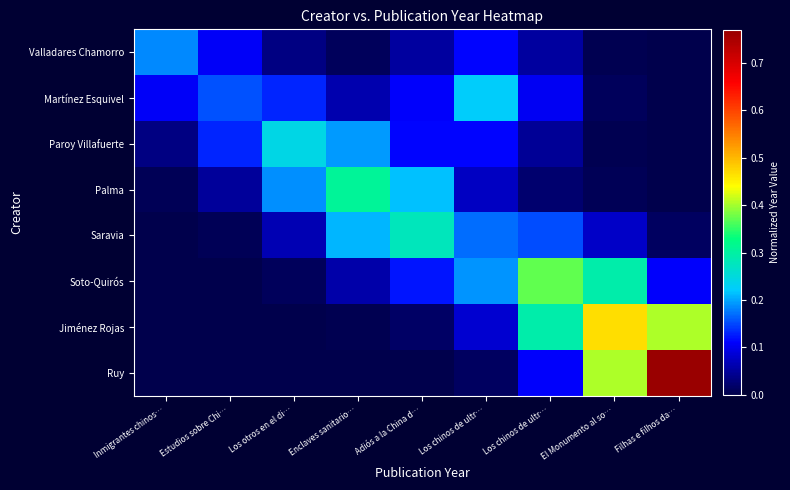

What is the difference between the highest and lowest values at Estudios sobre Chi…?

0.2